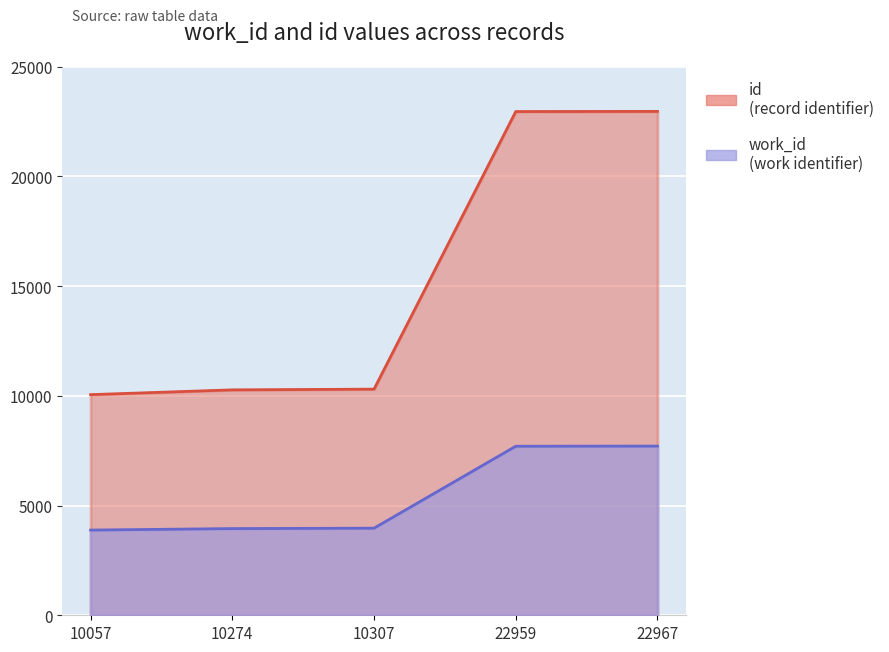

Where does the work_id series first go above 3970?

22959